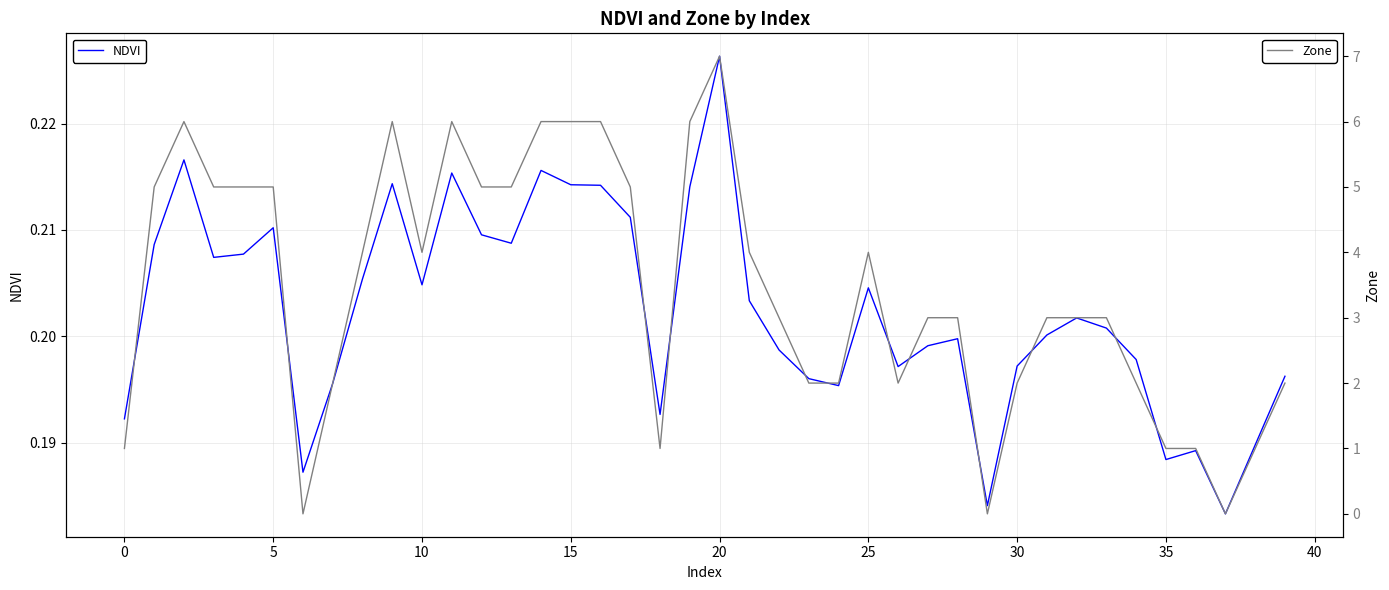

What is the label of the 36th point from the left?

35